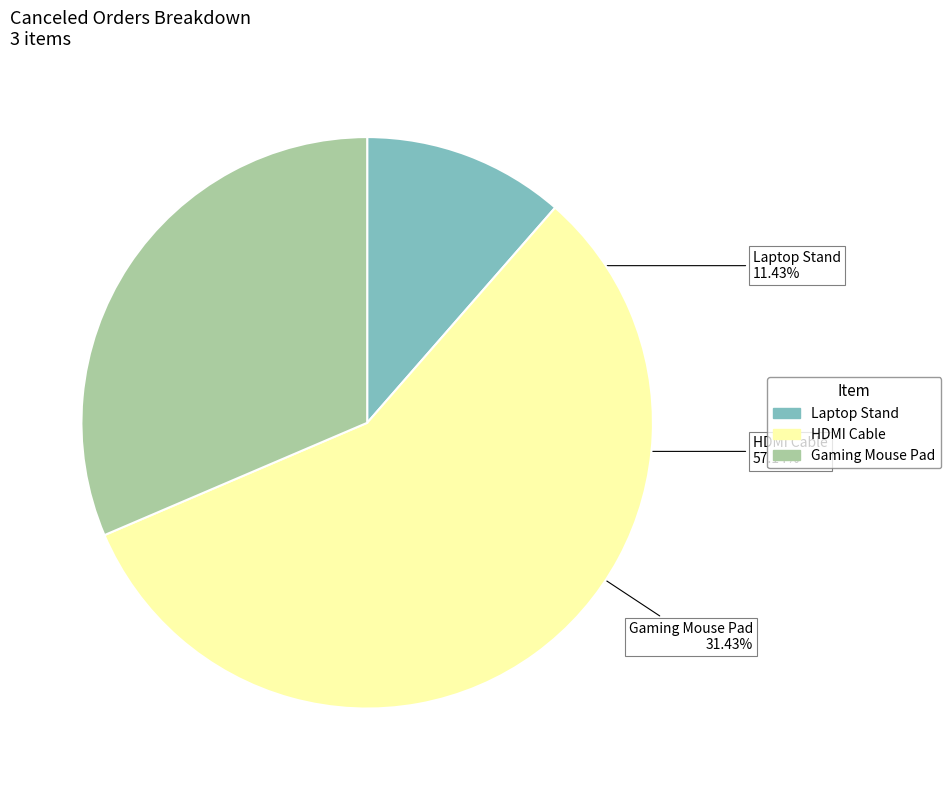

Does any single category account for the majority?

Yes